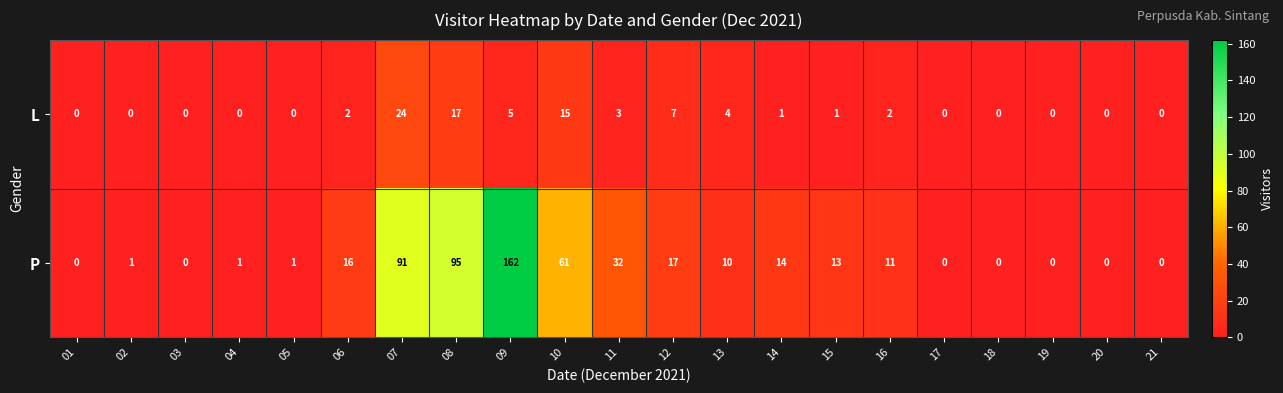

Rank the series by their maximum value, from highest to lowest.

P, L